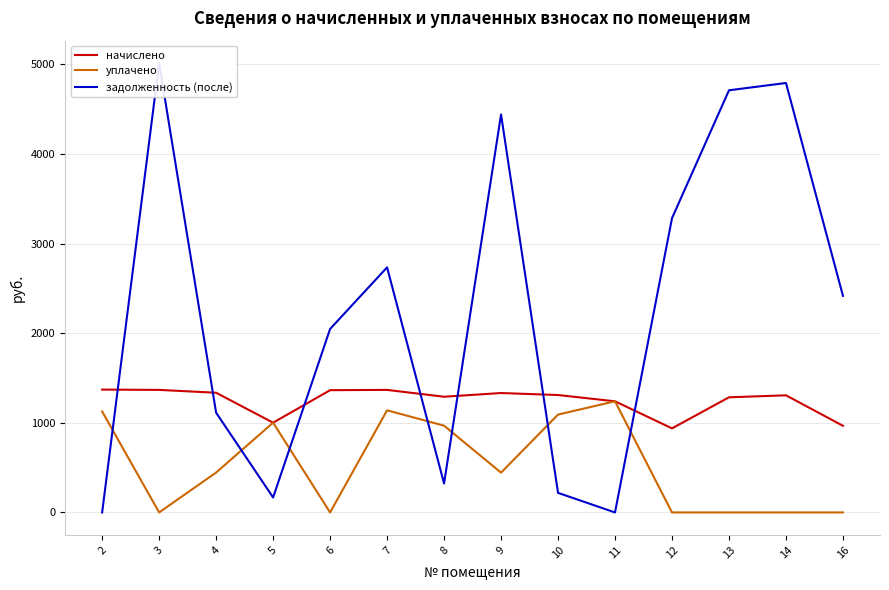

What is the value of the уплачено point at the 10th from the left?

1240.2